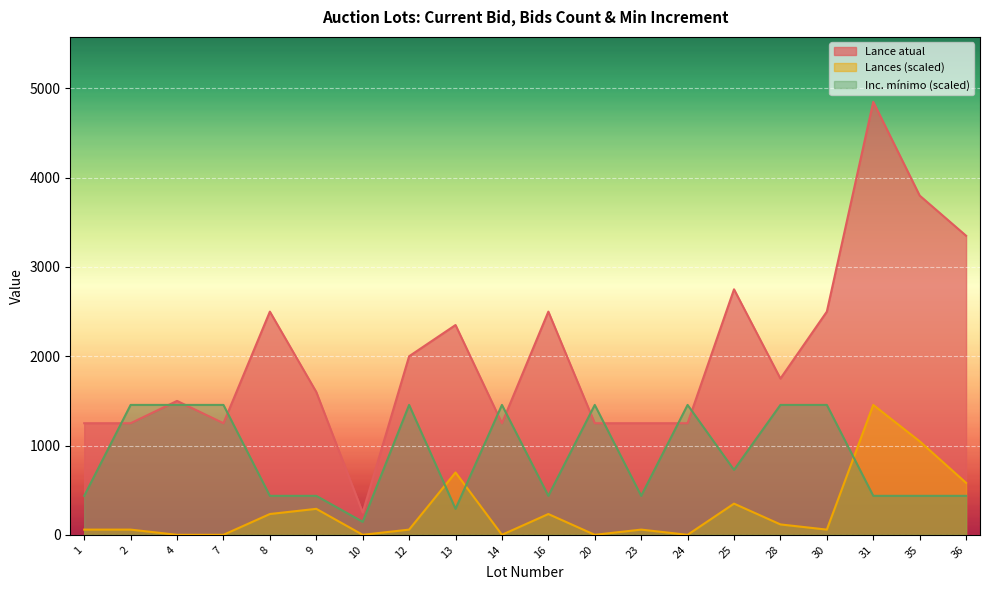

At which label does Lances reach its peak?

31